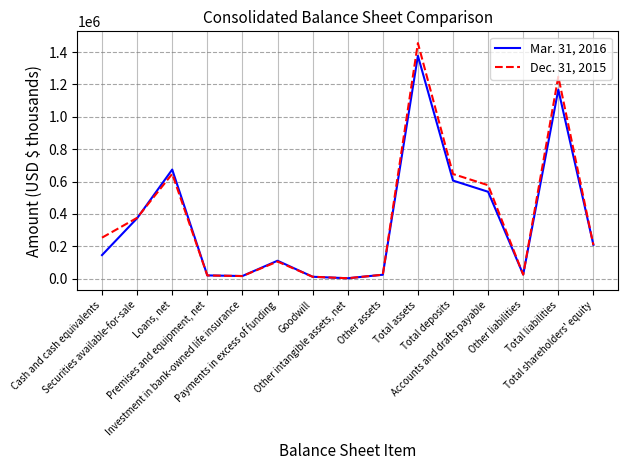

True or false: Mar. 31, 2016 has a value of 110665 at Payments in excess of funding.

True